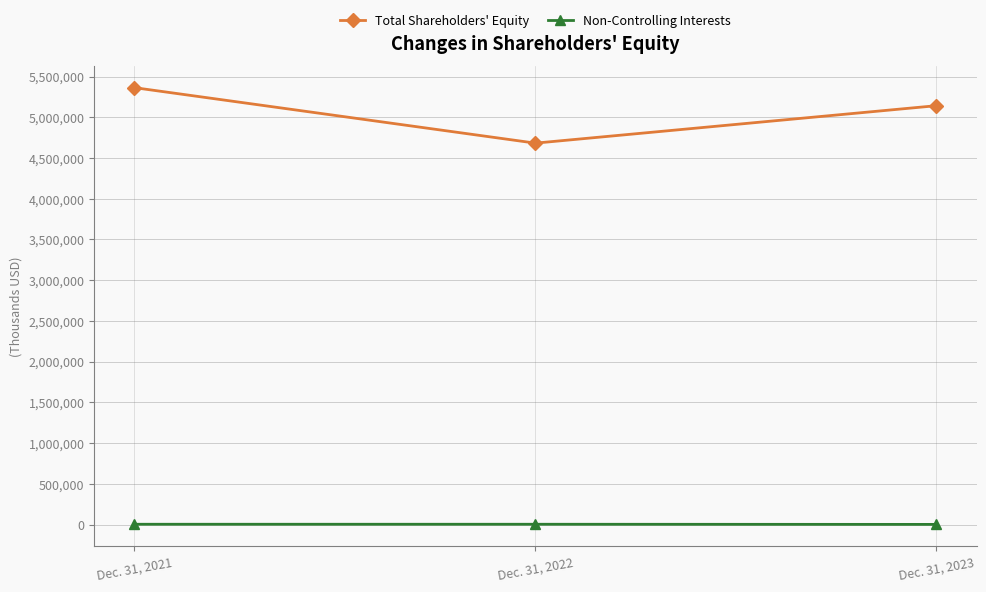

Is the value of Non-Controlling Interests at Dec. 31, 2023 greater than the value of Total Shareholders' Equity at Dec. 31, 2023?

No